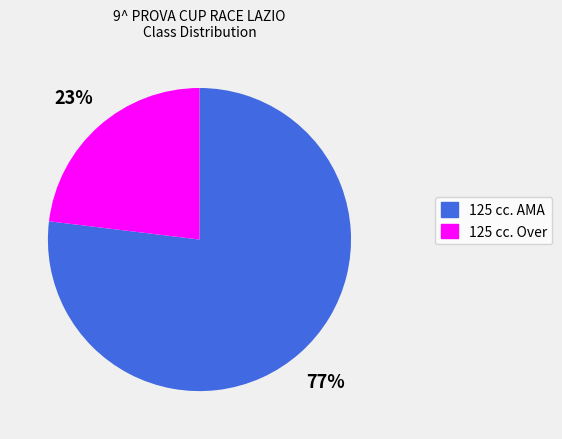

Is the sum of 125 cc. Over and 125 cc. AMA greater than half?

Yes